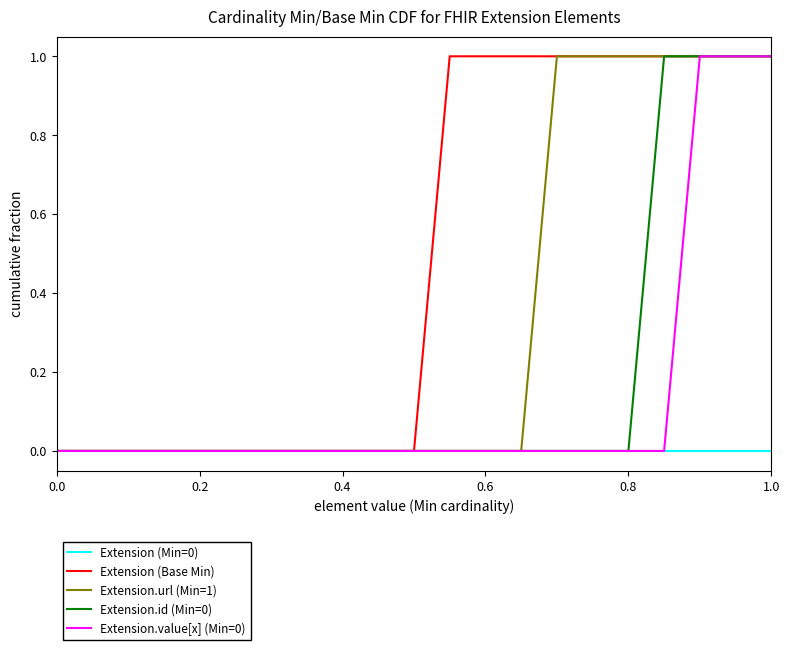

Which series has the largest total across all categories?

Extension (Base Min)